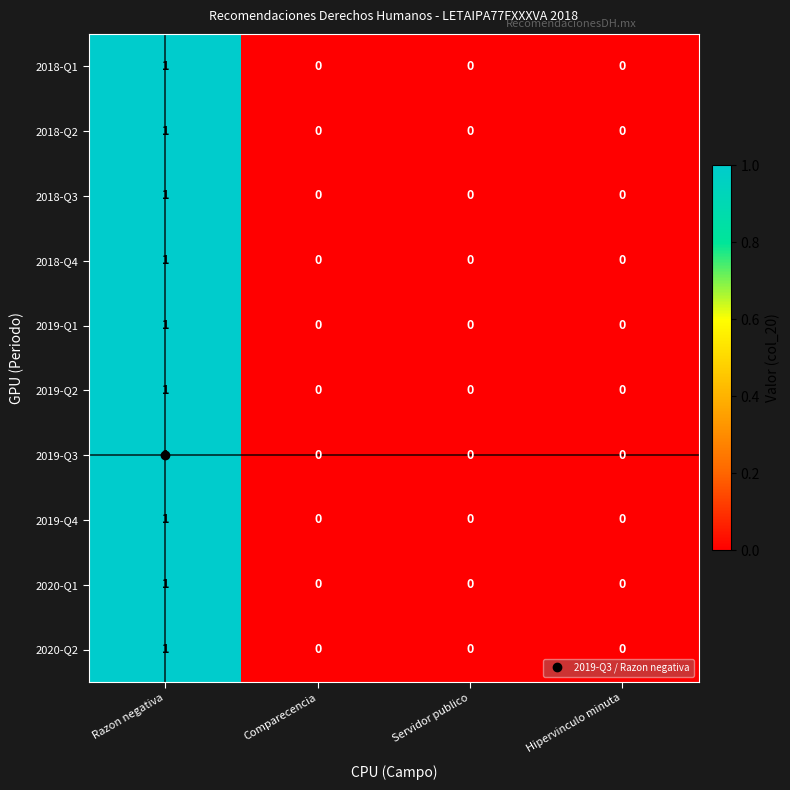

The value of 2020-Q1 at Servidor publico is 0. True or false?

True